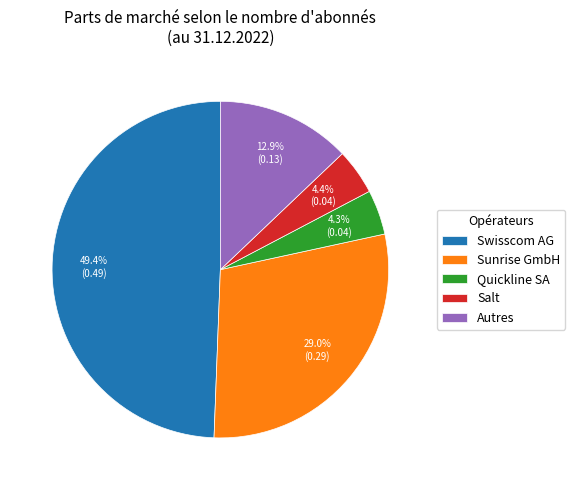

Which category has the biggest portion of the pie?

Swisscom AG